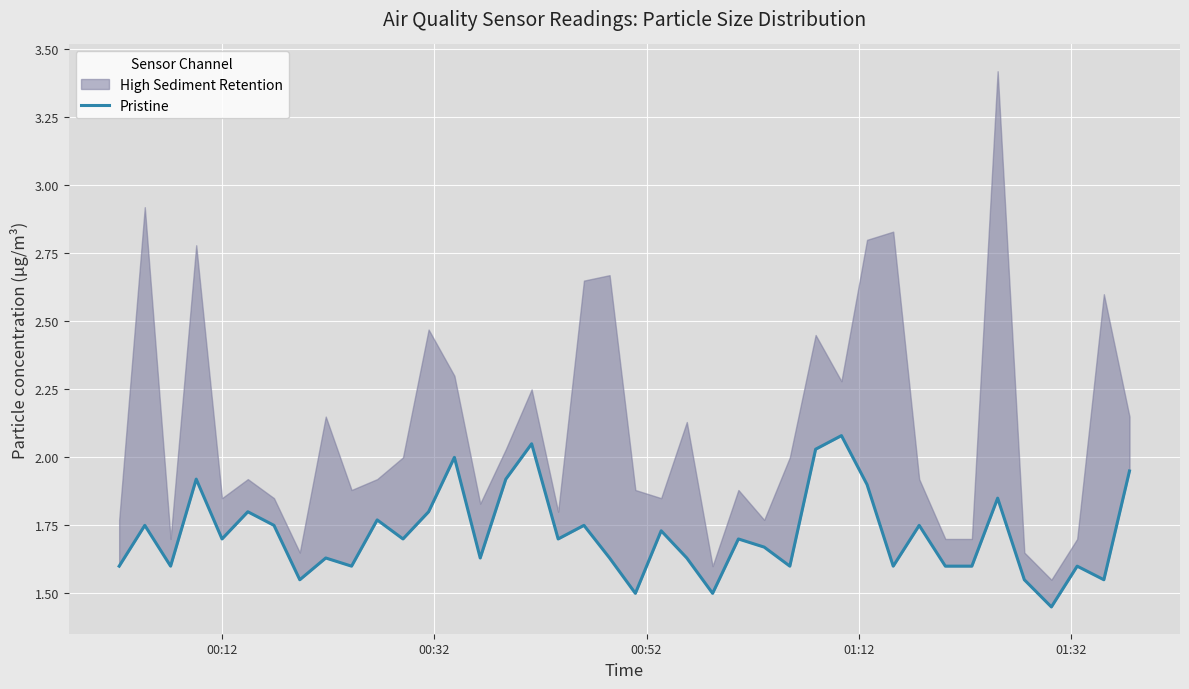

Is it true that the value at 12 is 0.5?

False